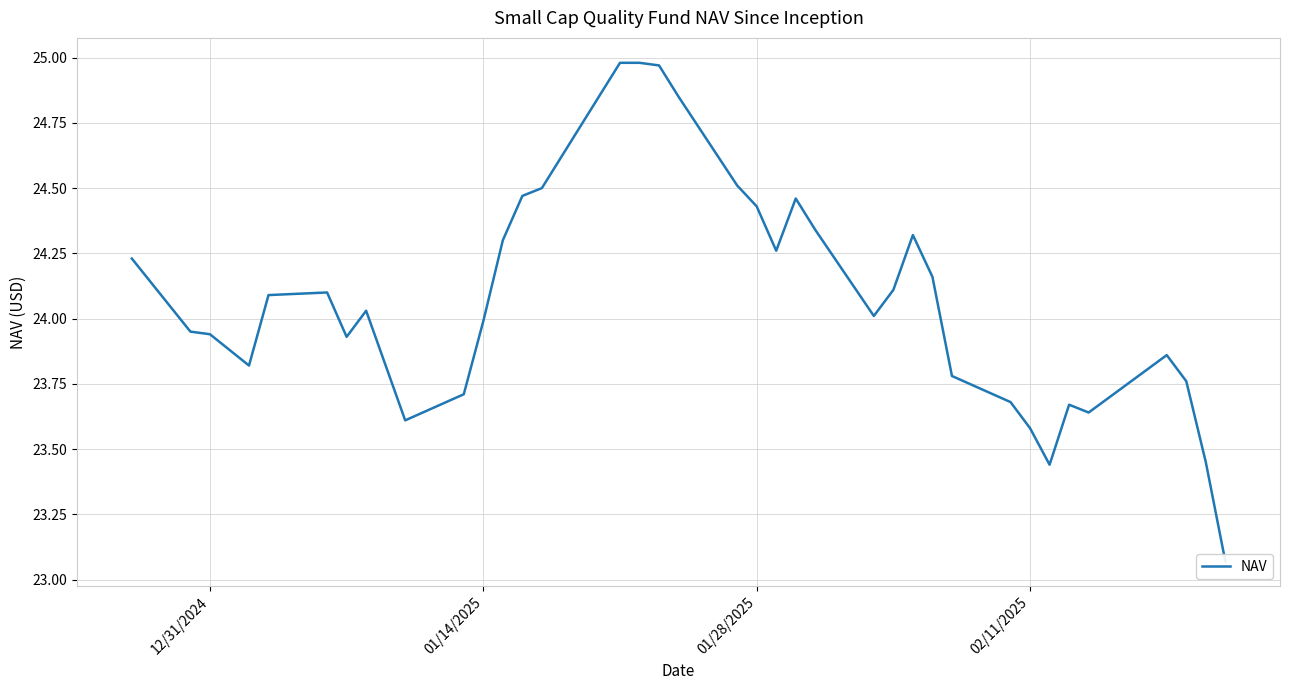

How many interior local valleys (lower than both neighbors) does the data have?

7